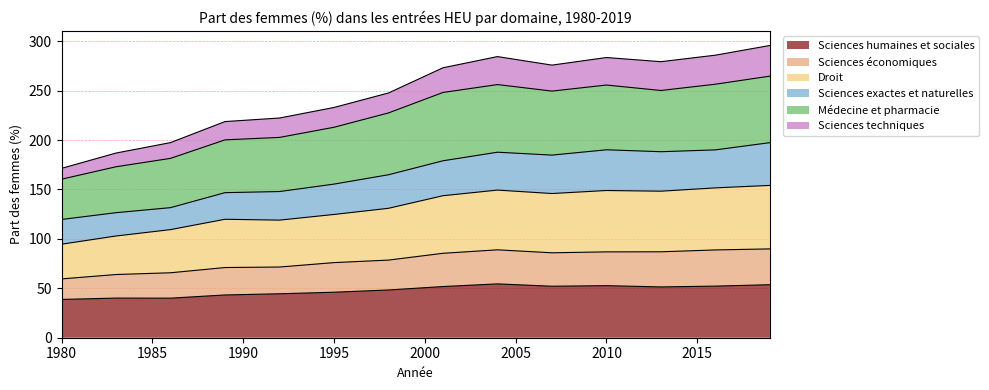

True or false: Droit and Sciences techniques cross at least once.

False